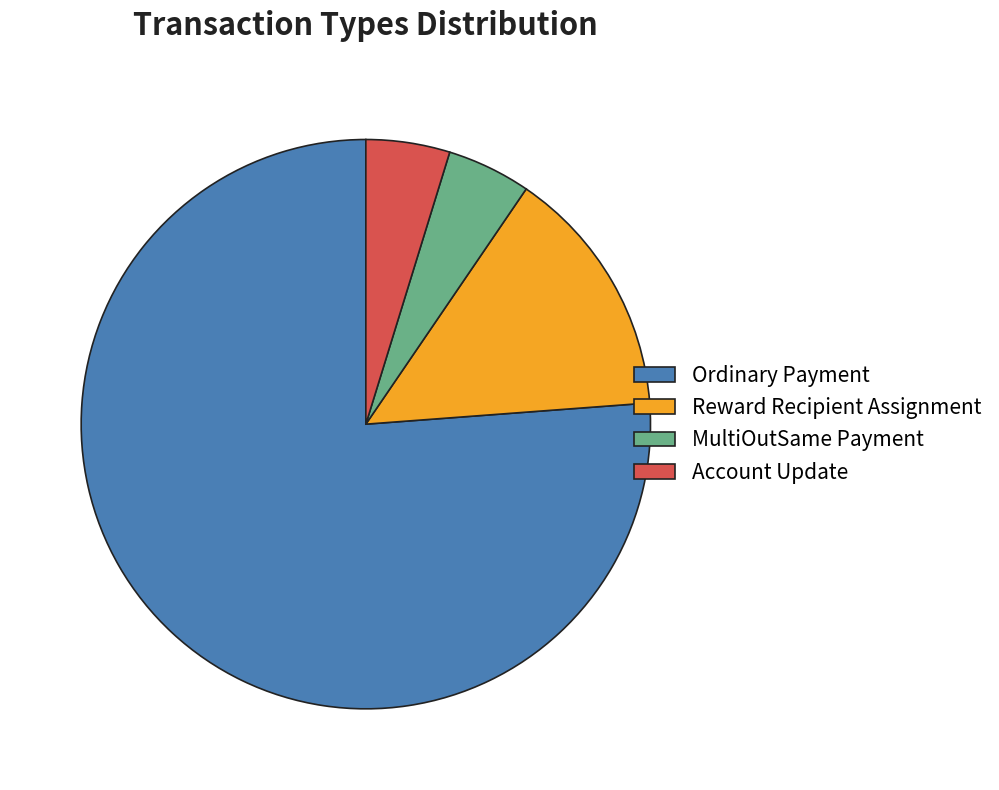

The MultiOutSame Payment slice represents 10% of the pie. True or false?

False